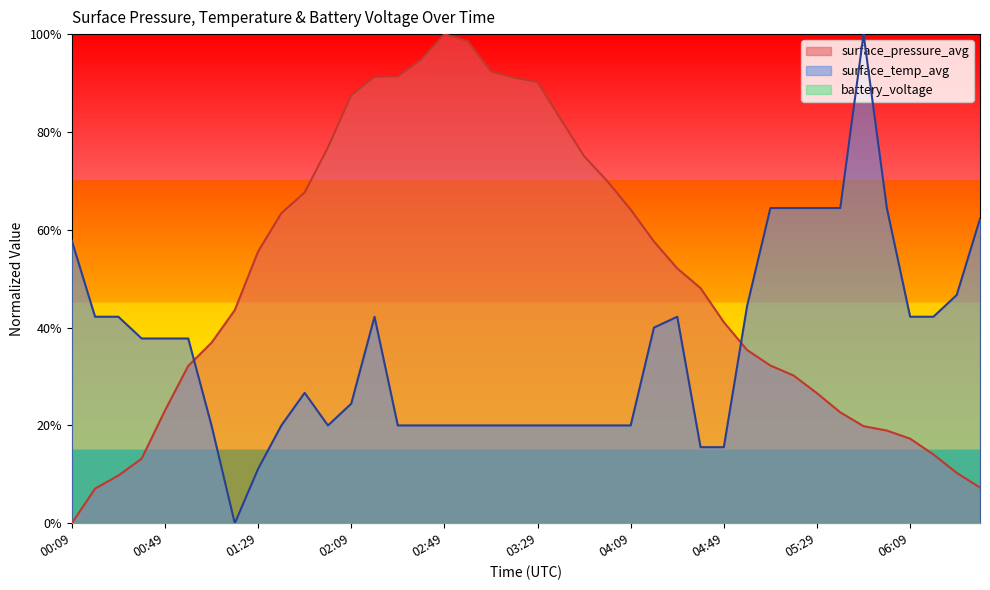

The value of surface_temp_avg at 03:59 is 0.1. True or false?

False